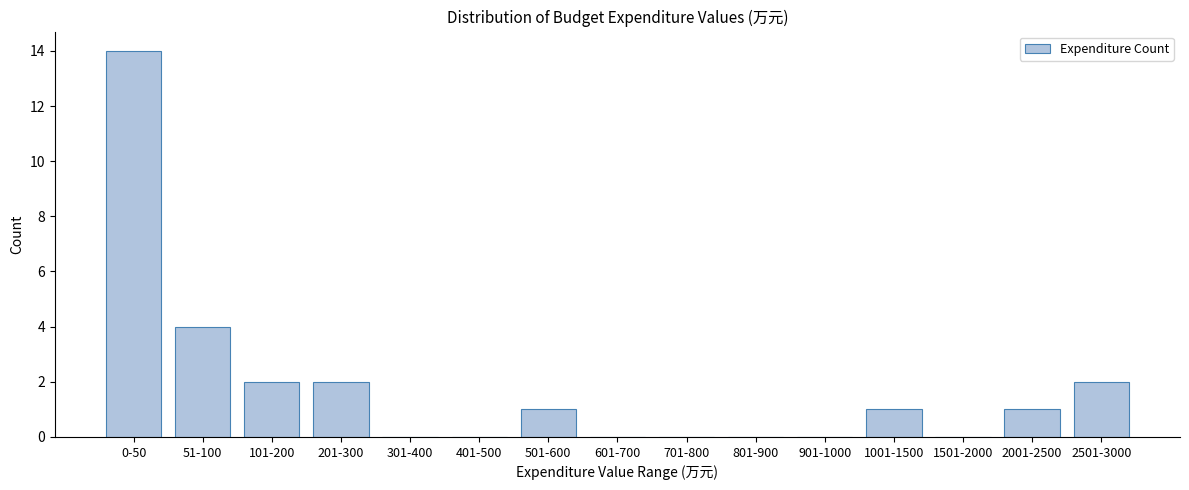

Reading left to right, extract all data points from this chart.

0-50=14	51-100=4	101-200=2	201-300=2	301-400=0	401-500=0	501-600=1	601-700=0	701-800=0	801-900=0	901-1000=0	1001-1500=1	1501-2000=0	2001-2500=1	2501-3000=2